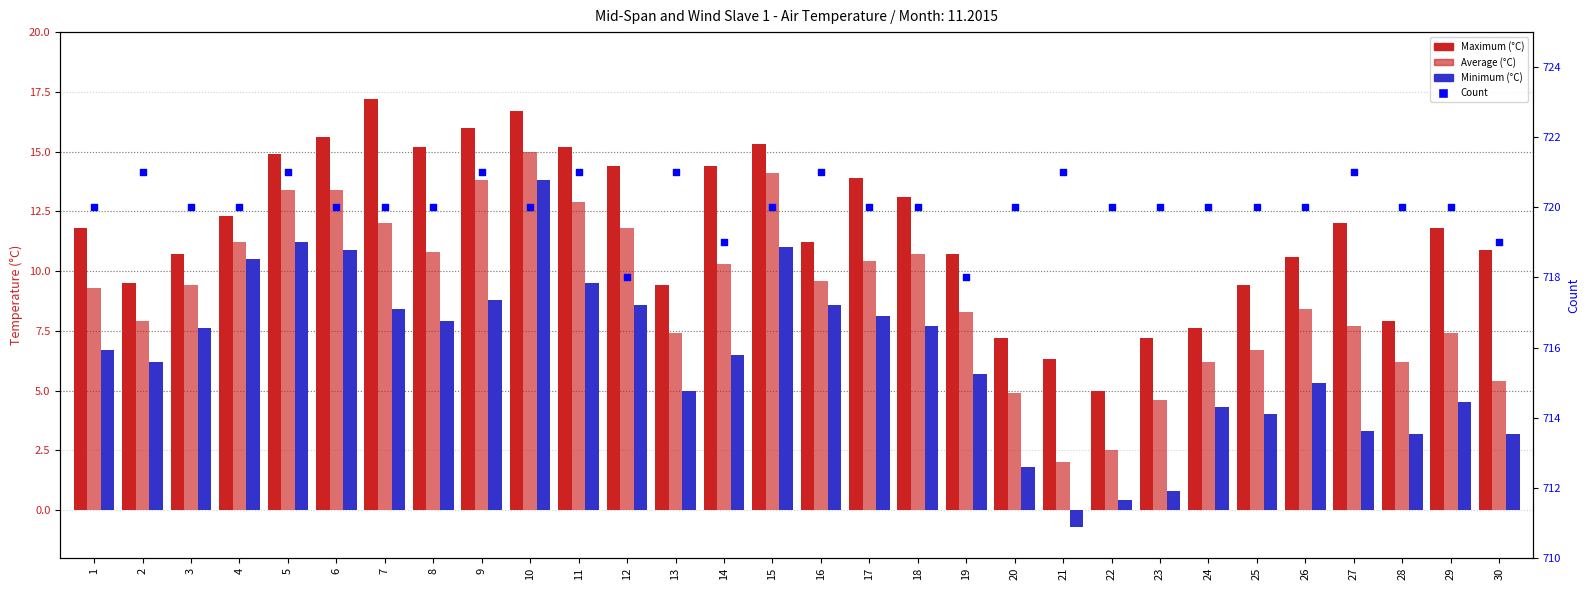

Which series has the largest total across all categories?

Count